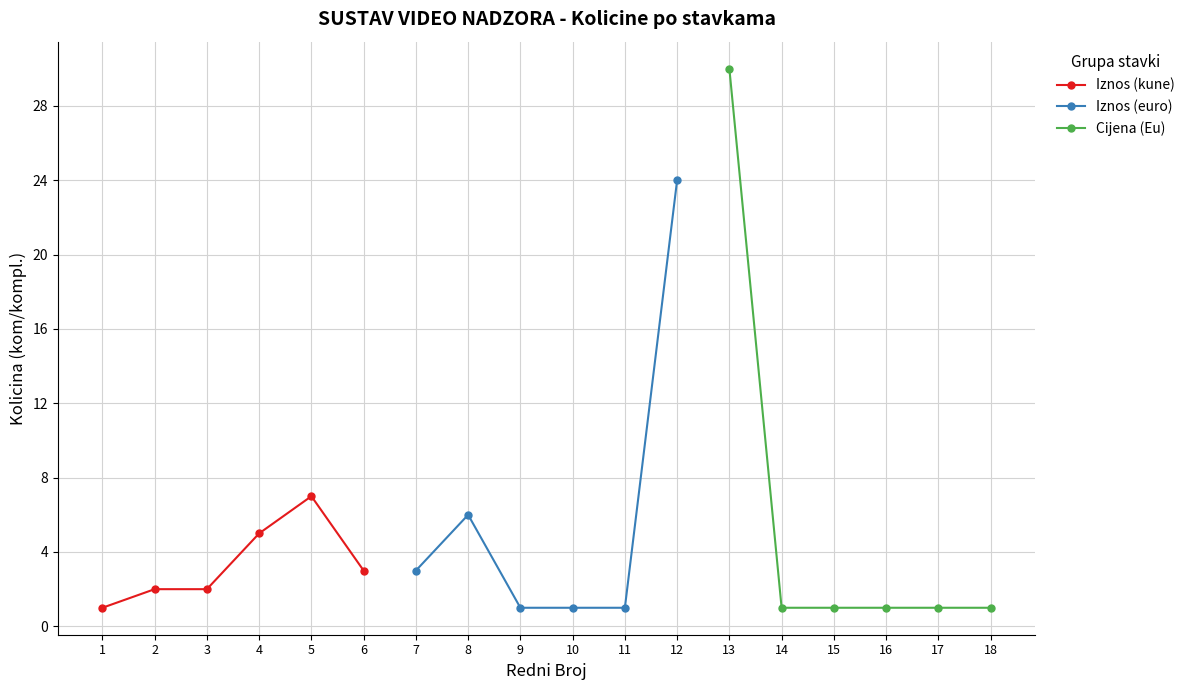

What is the value of the Cijena (Eu) point at the 3rd from the left?

1